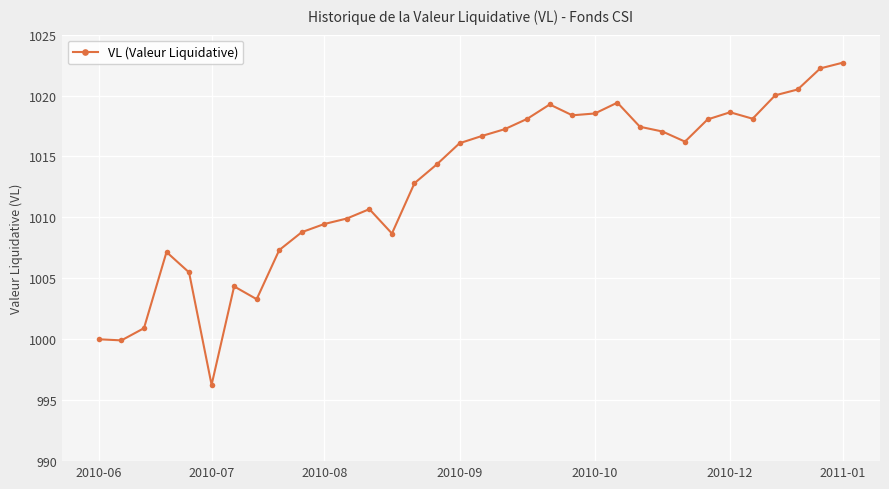

How many data points does each series have?

34